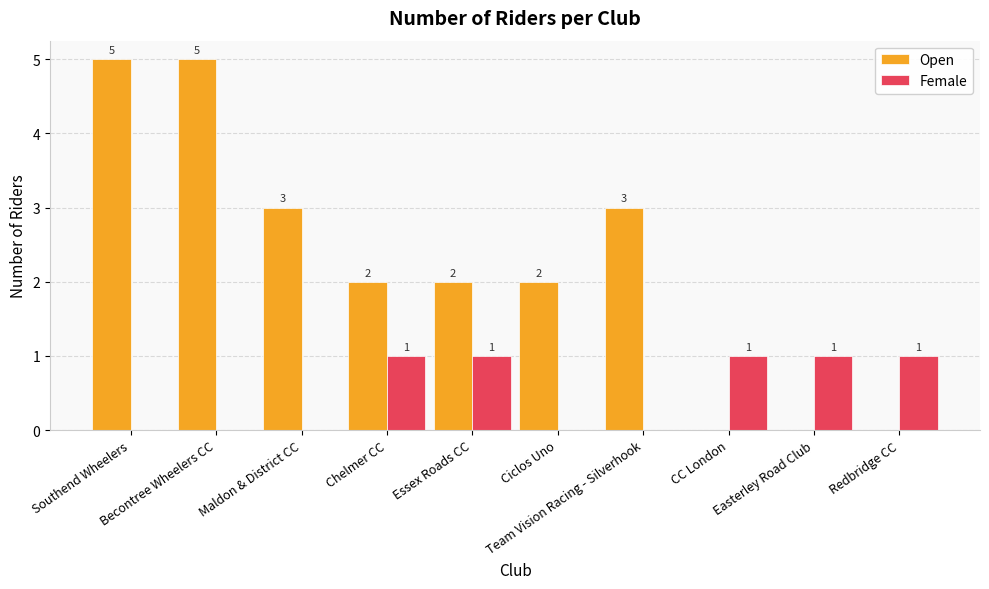

The value of Female at CC London is 2. True or false?

False